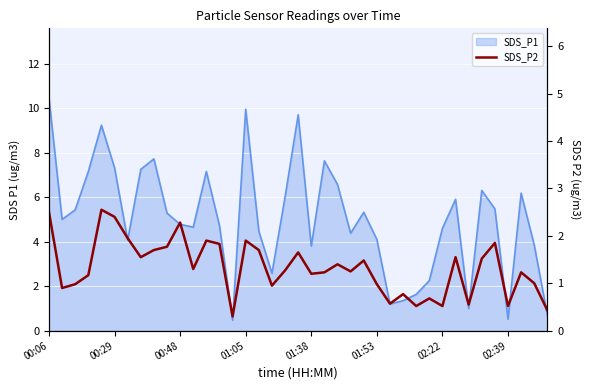

What is the sum of the values at 10 and 36?

3.5